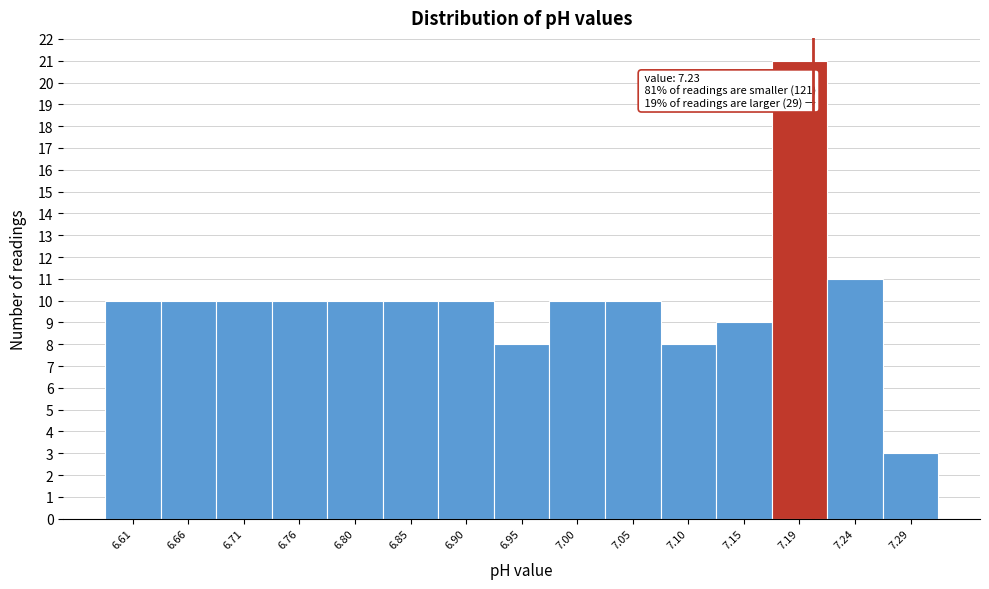

Reading right to left, what are all the values shown in this chart?

7.29=3	7.24=11	7.19=21	7.15=9	7.10=8	7.05=10	7.00=10	6.95=8	6.90=10	6.85=10	6.80=10	6.76=10	6.71=10	6.66=10	6.61=10